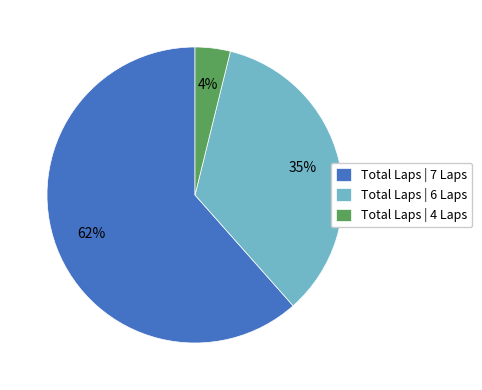

Rank the categories by value from lowest to highest.

Total Laps | 4 Laps, Total Laps | 6 Laps, Total Laps | 7 Laps